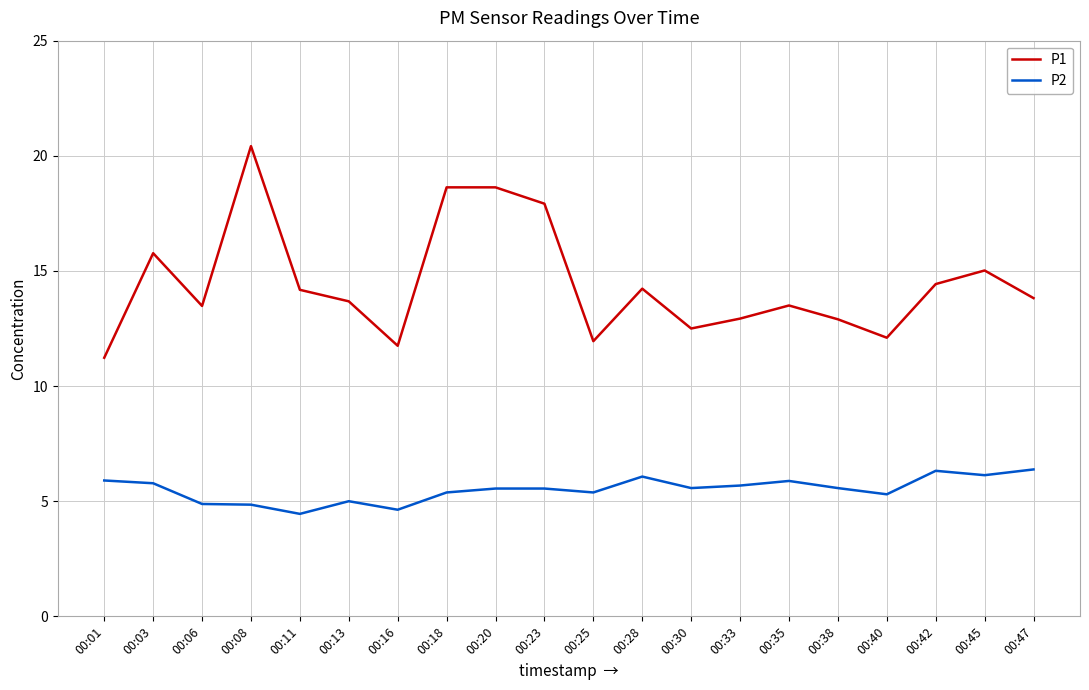

At which label does P1 first exceed 13?

00:03